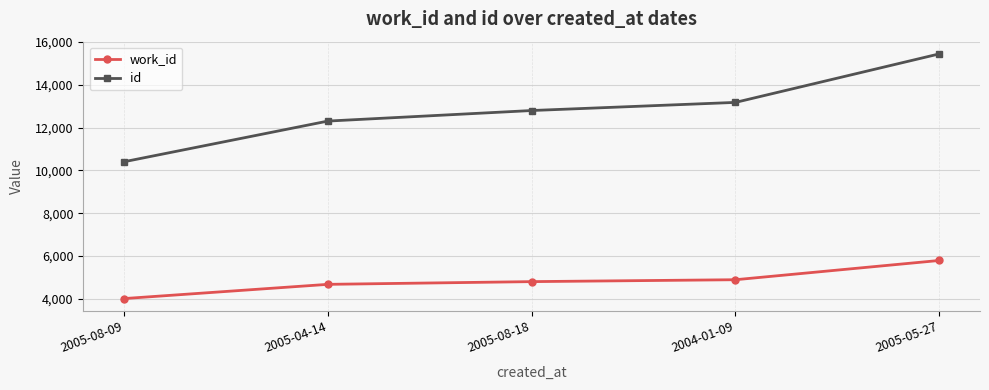

How many lines are shown in the chart?

2